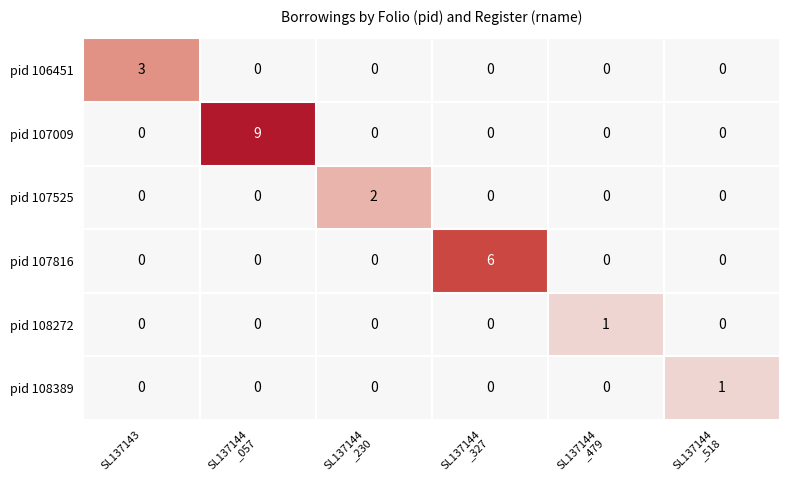

Which series has the largest total across all categories?

pid 107009